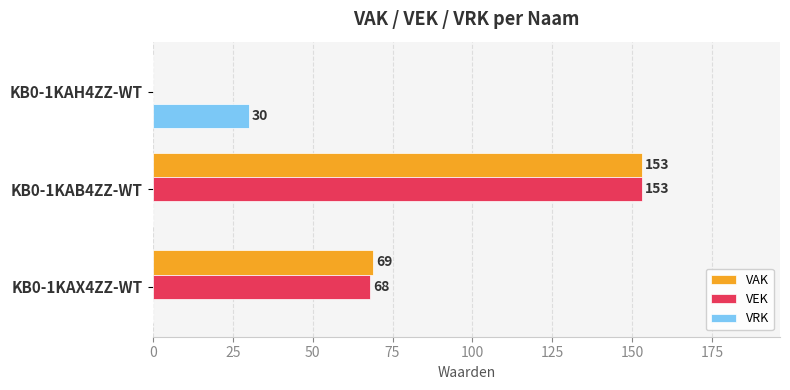

Which label corresponds to the largest value in the chart?

KB0-1KAB4ZZ-WT